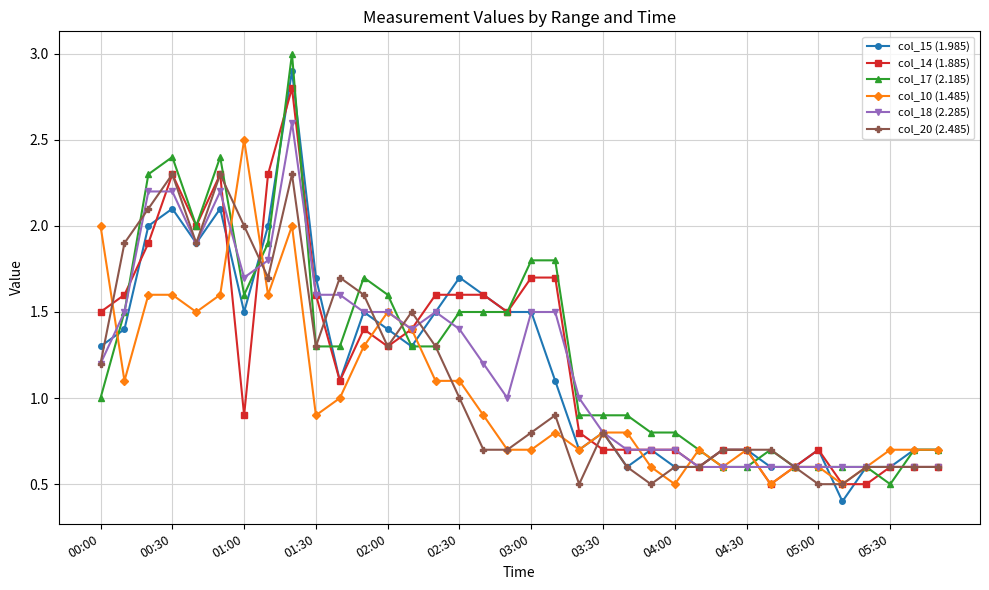

True or false: col_15 (1.985) has more than 1 interior local peaks.

True